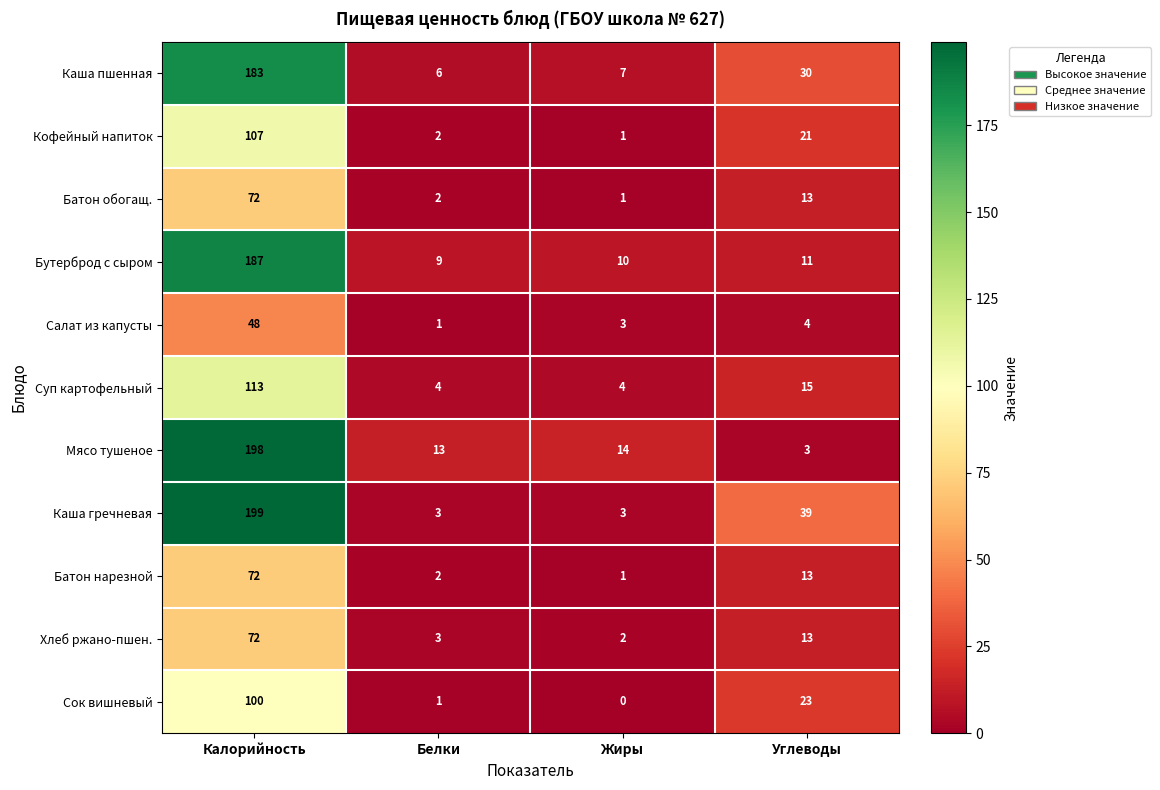

List the labels in order of Салат из капусты value, largest first.

Калорийность, Углеводы, Жиры, Белки